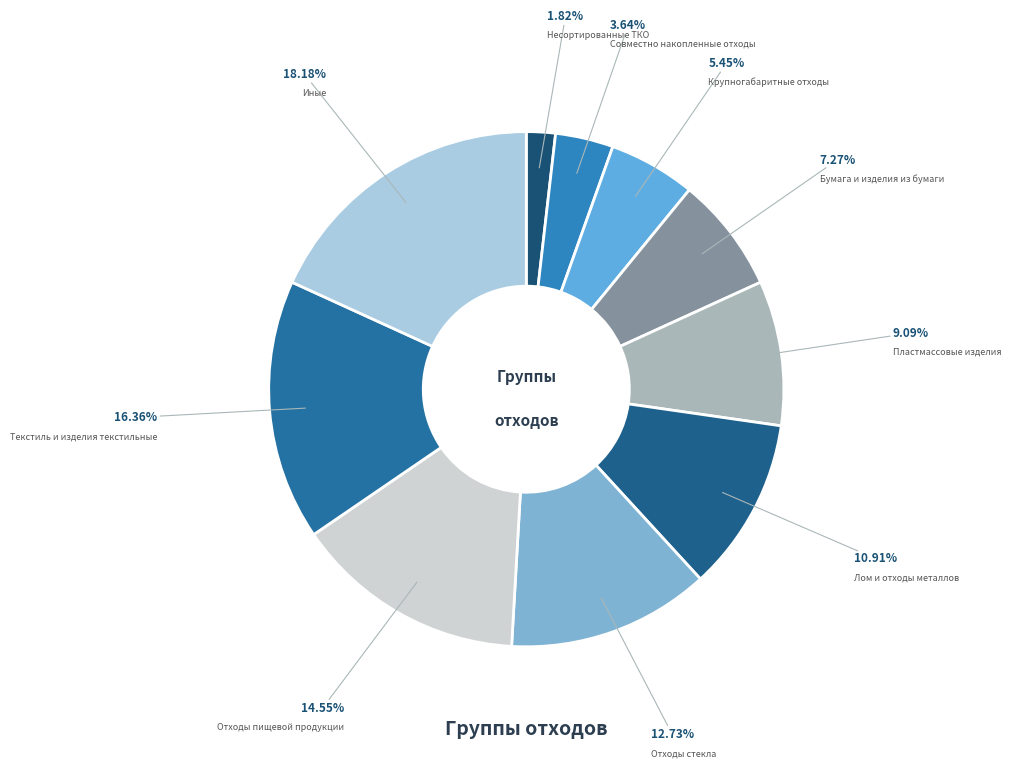

What is the ratio of the value at Бумага и изделия из бумаги to the value at Пластмассовые изделия?

0.8